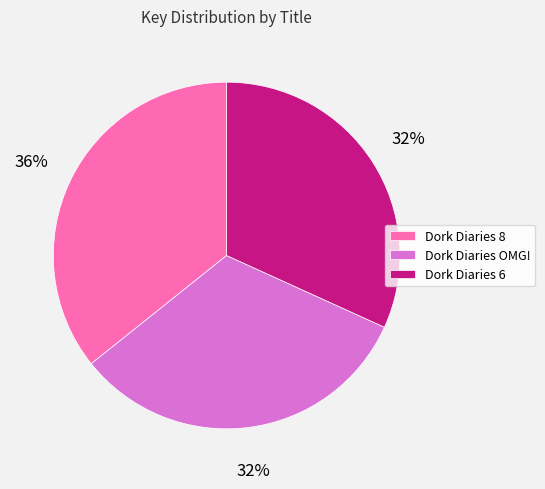

Which has a higher value, Dork Diaries 8 or Dork Diaries 6?

Dork Diaries 8